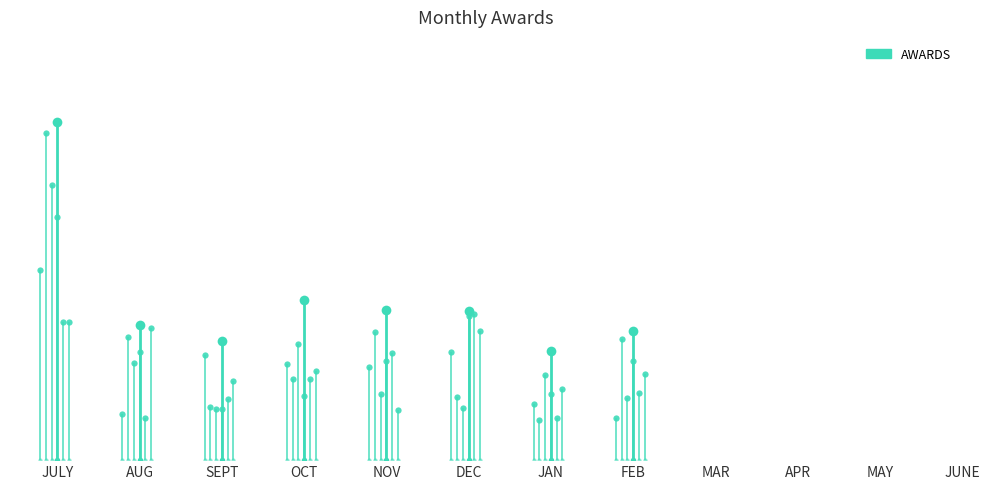

What is the value of the 2nd point from the left?

351361.3